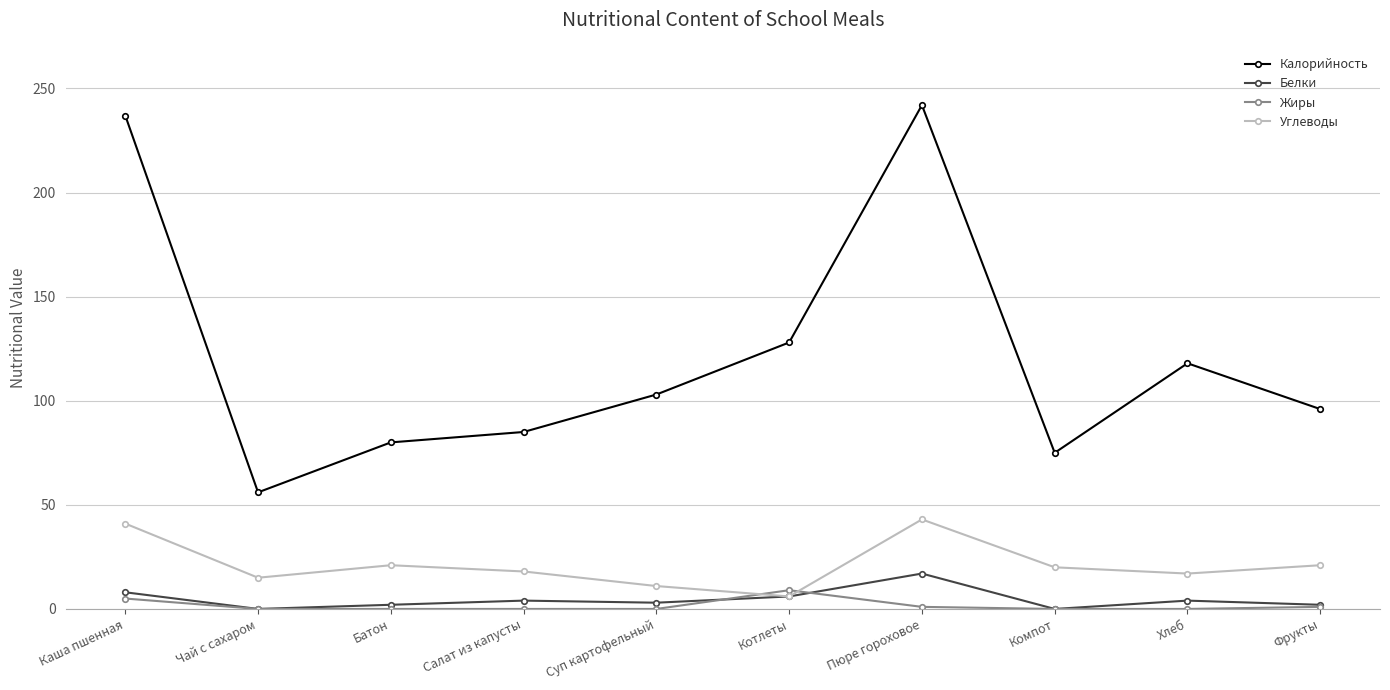

At which label does Углеводы first exceed 20?

Каша пшенная